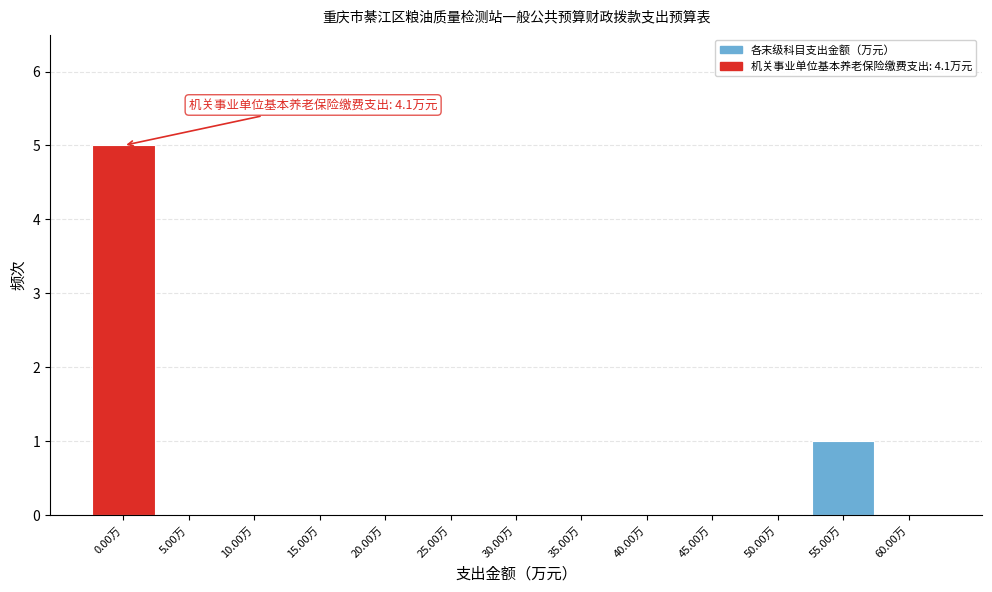

Reading left to right, list all the values displayed in this chart.

0.00万=5	5.00万=0	10.00万=0	15.00万=0	20.00万=0	25.00万=0	30.00万=0	35.00万=0	40.00万=0	45.00万=0	50.00万=0	55.00万=1	60.00万=0